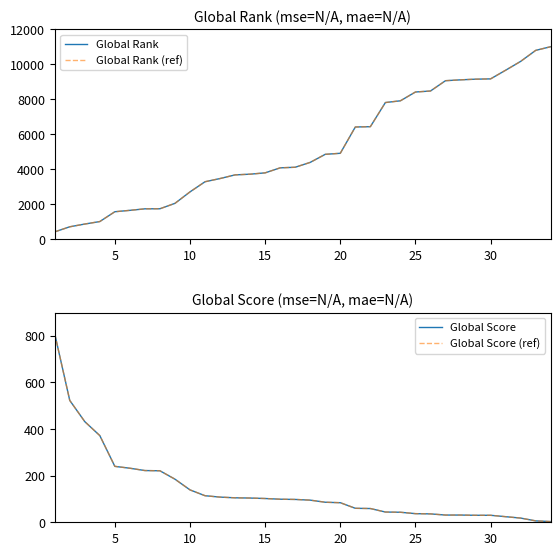

True or false: Global Rank has a value of 8479 at 25.

True